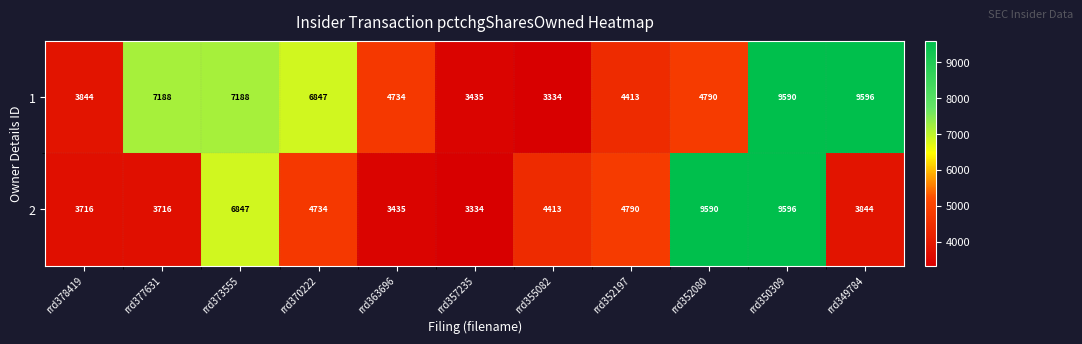

Where does the 1 series first go above 4790?

rrd377631